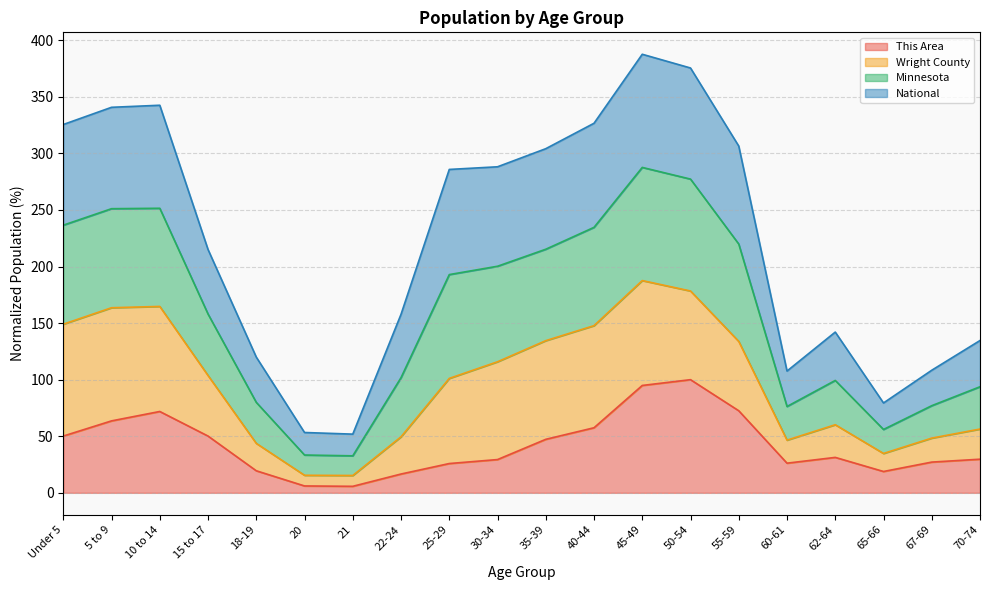

At how many categories does at least one series exceed 338?

4